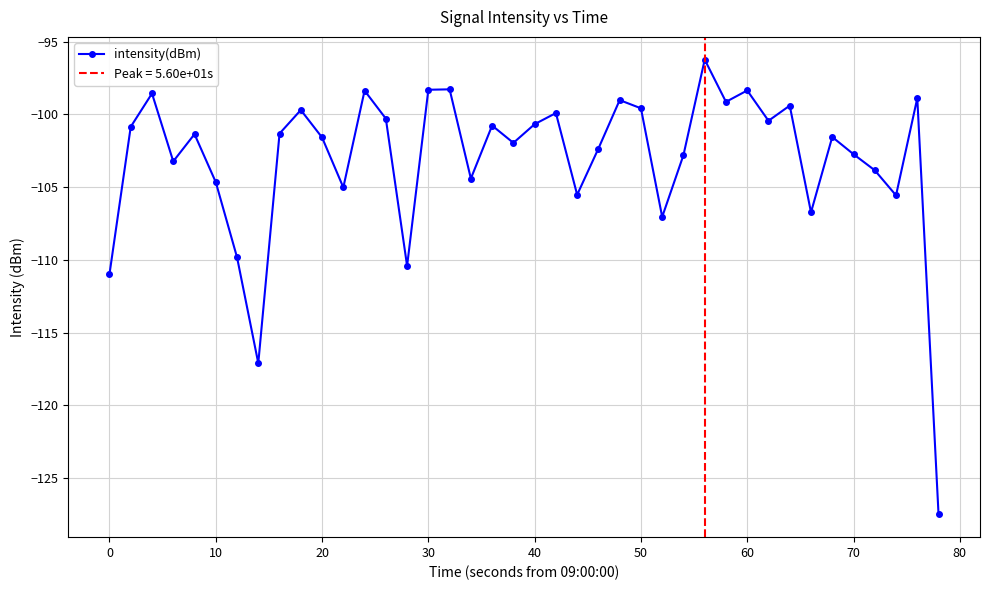

What is the sum of all values?

-4124.5